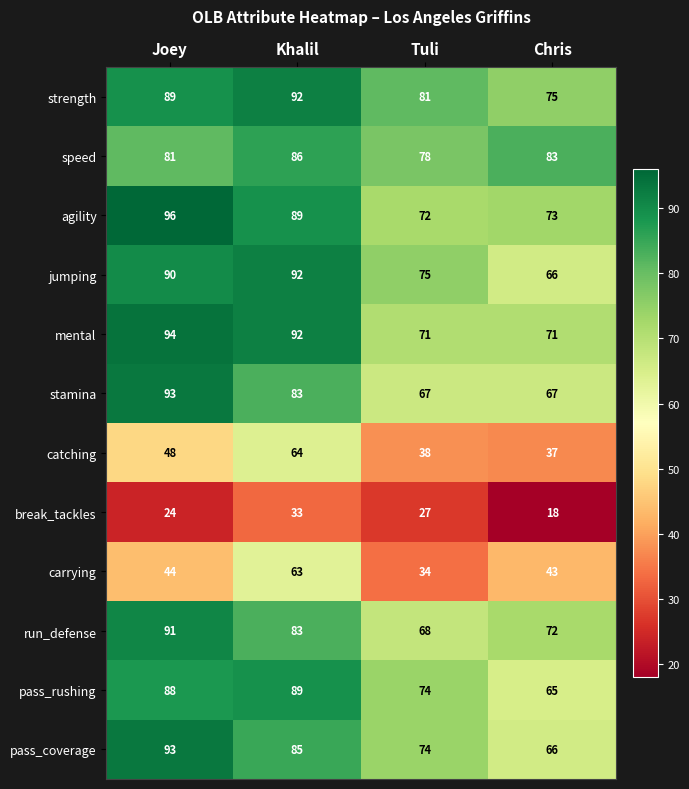

Is it true that break_tackles equals 18 at Chris?

True